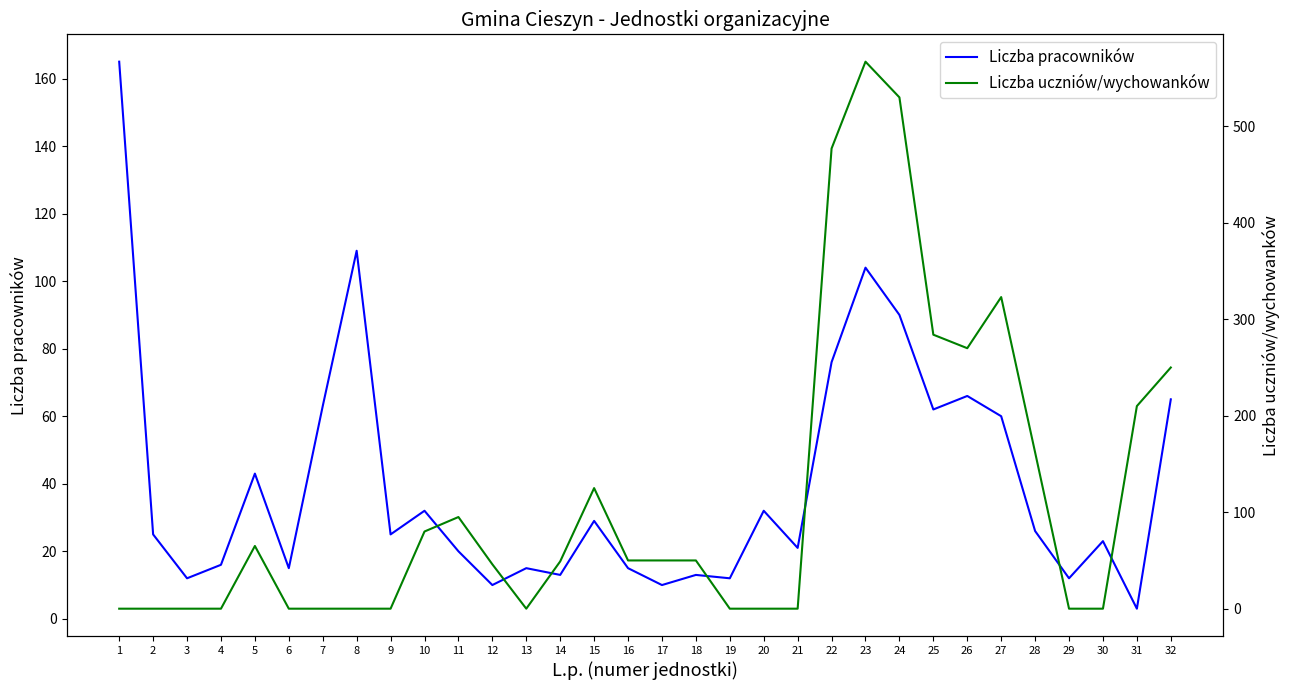

The value of Liczba pracowników at 19 is 12. True or false?

True